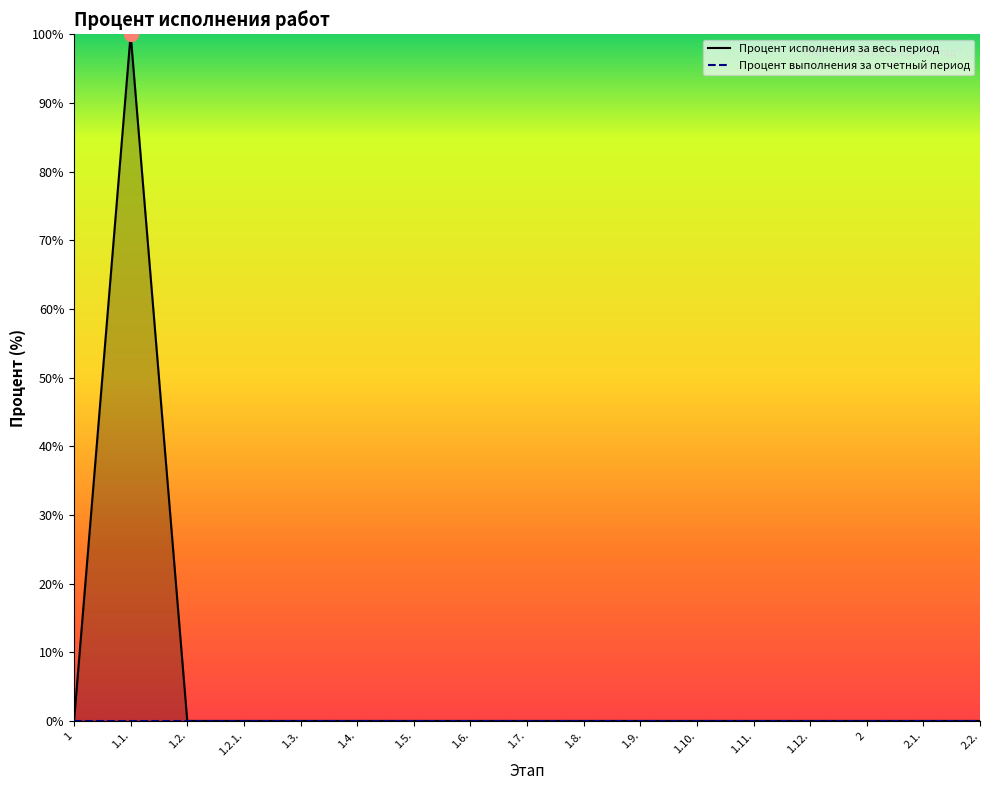

True or false: Процент исполнения за весь период has a value of 0 at 1.9..

True